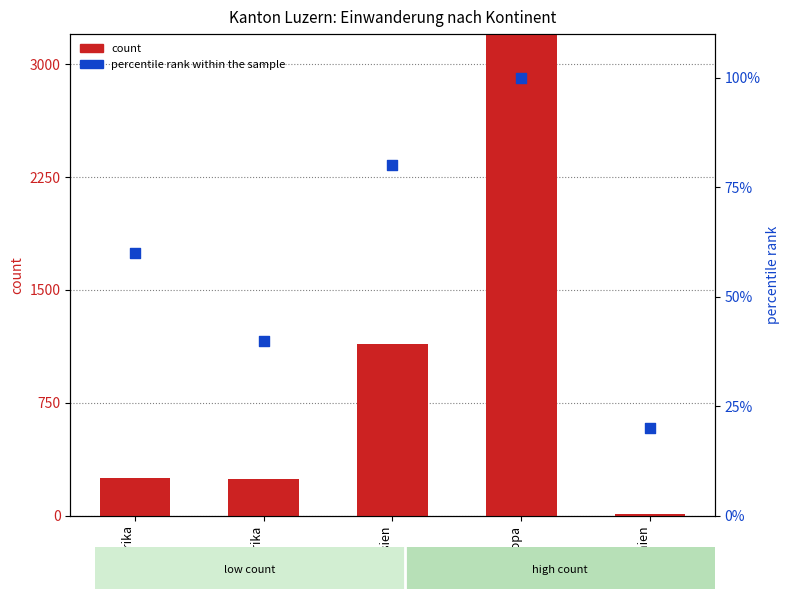

What is the total value across all series at Amerika?

284